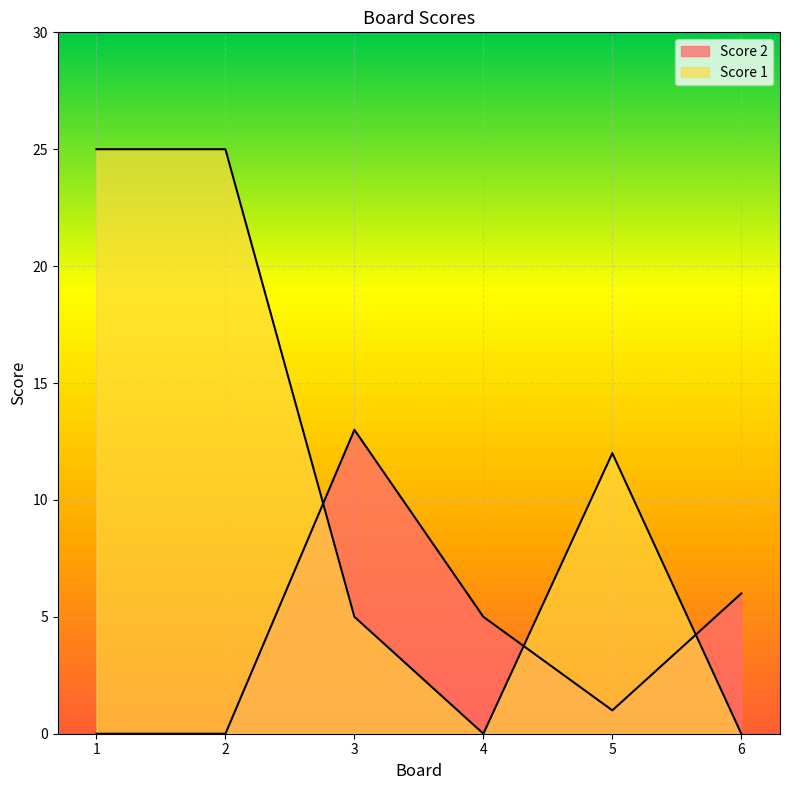

At how many categories does at least one series exceed 7?

4